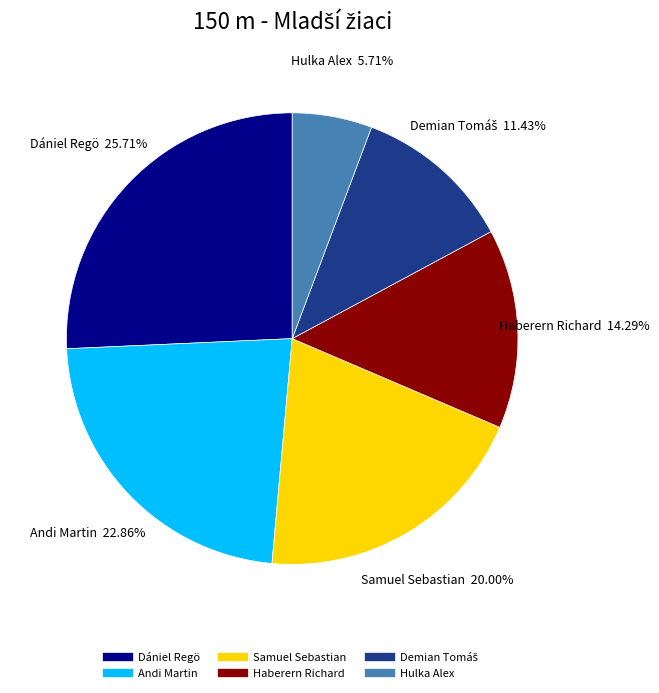

What is the ratio of the value at Andi Martin to the value at Samuel Sebastian?

1.1